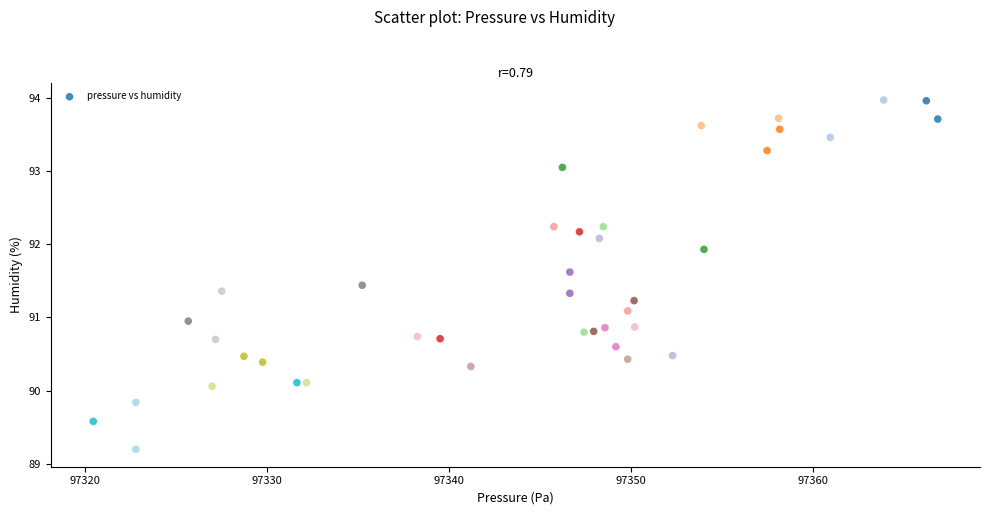

What is the range of X values (max minus min)?

46.4